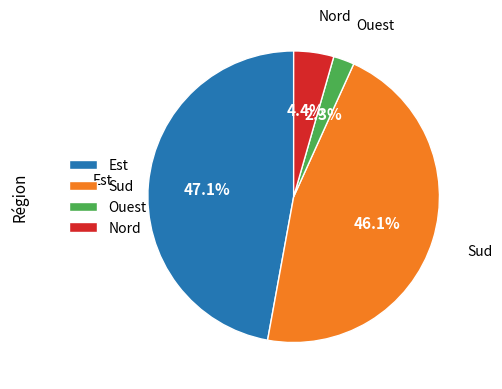

What is the largest slice in the pie chart?

Est